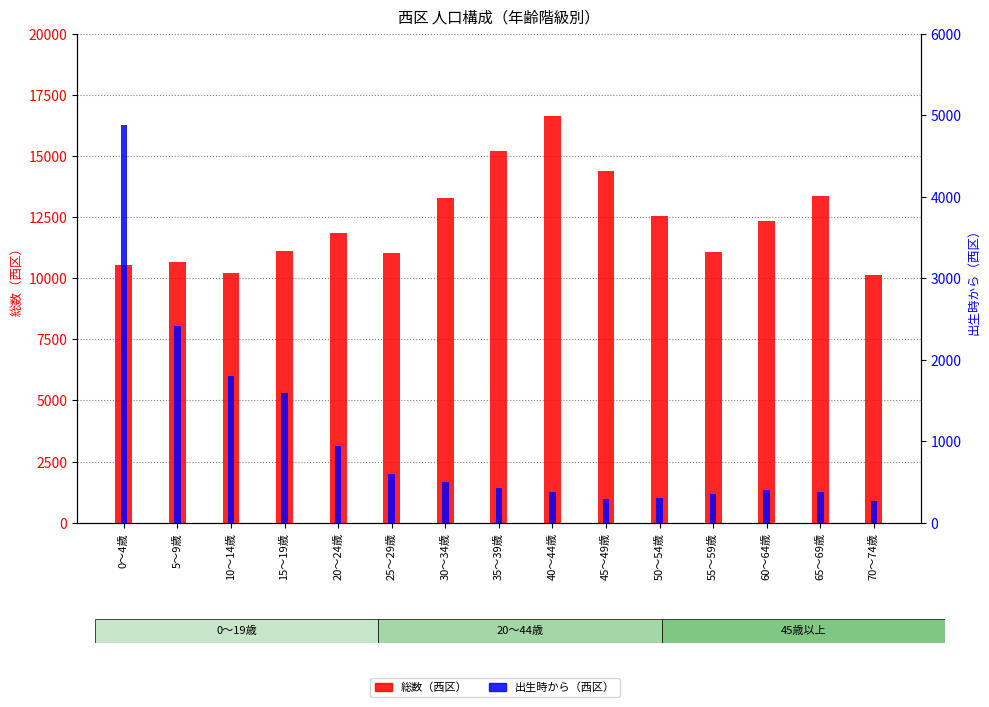

At which label does 総数（西区） first exceed 11863?

30～34歳